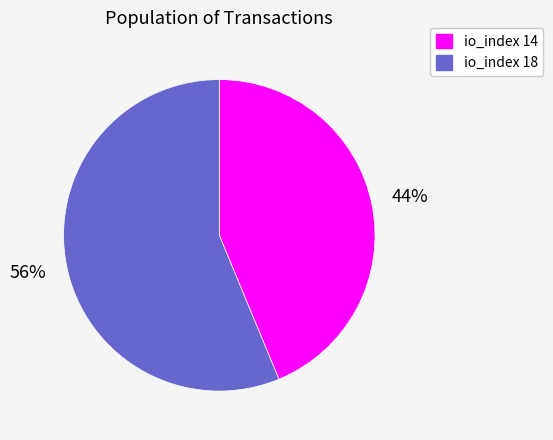

Is there a majority slice in this chart?

Yes